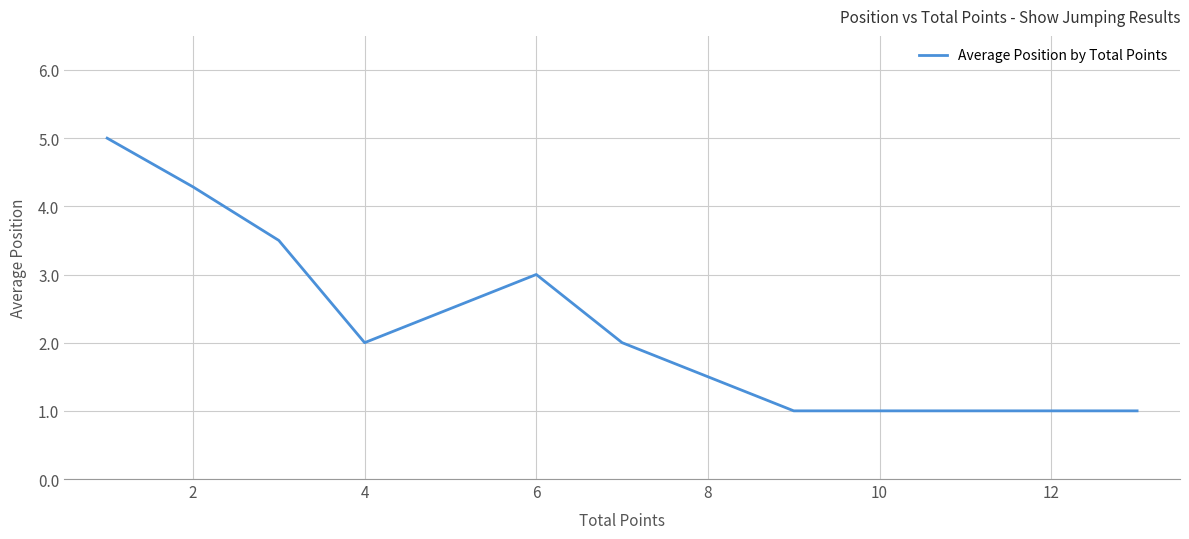

What is the minimum value shown in the chart?

1.0